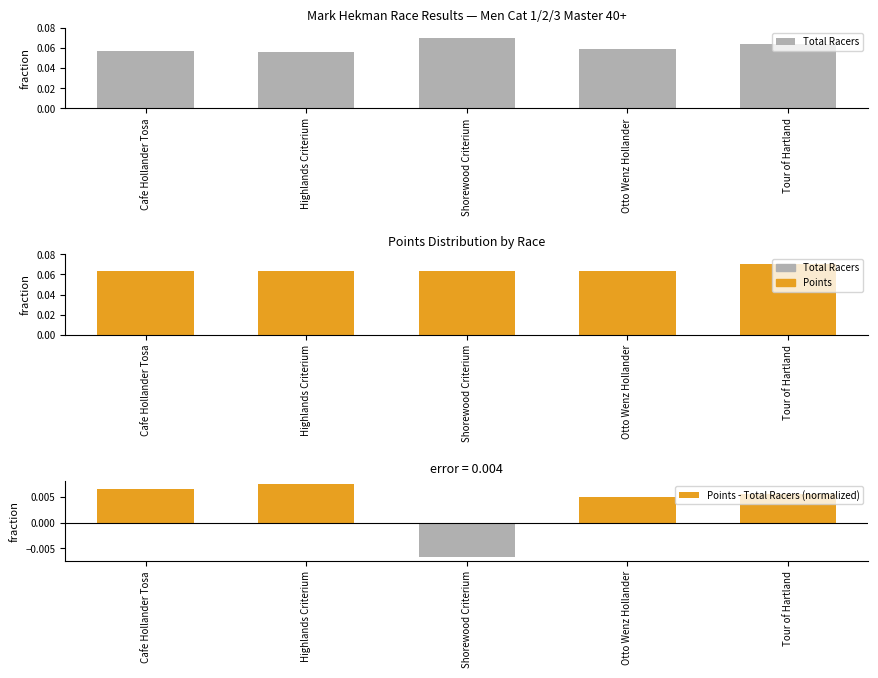

Which series has the largest range (max minus min)?

Points - Total Racers (normalized)